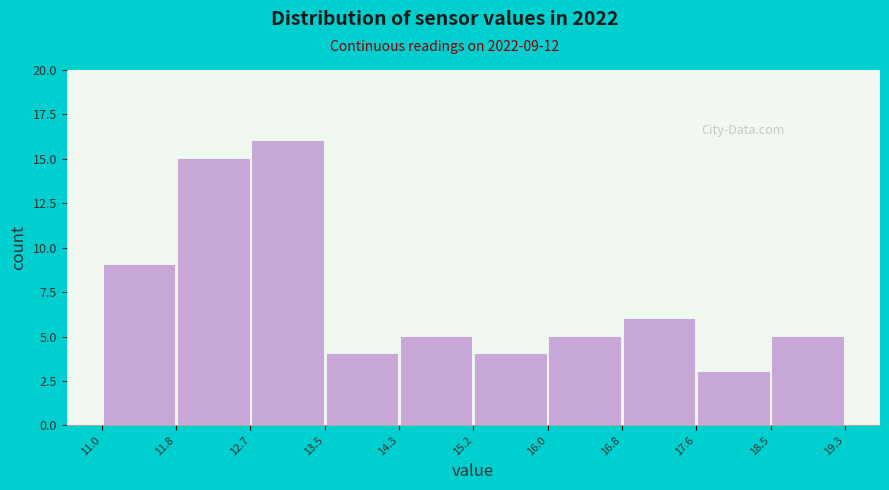

Which range on the x-axis has the tallest bar?

12.7 to 13.5